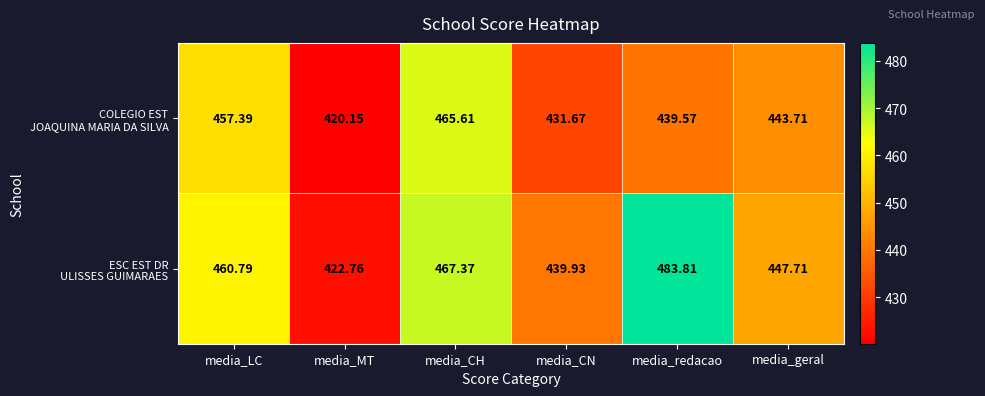

At how many categories does at least one series exceed 462?

2